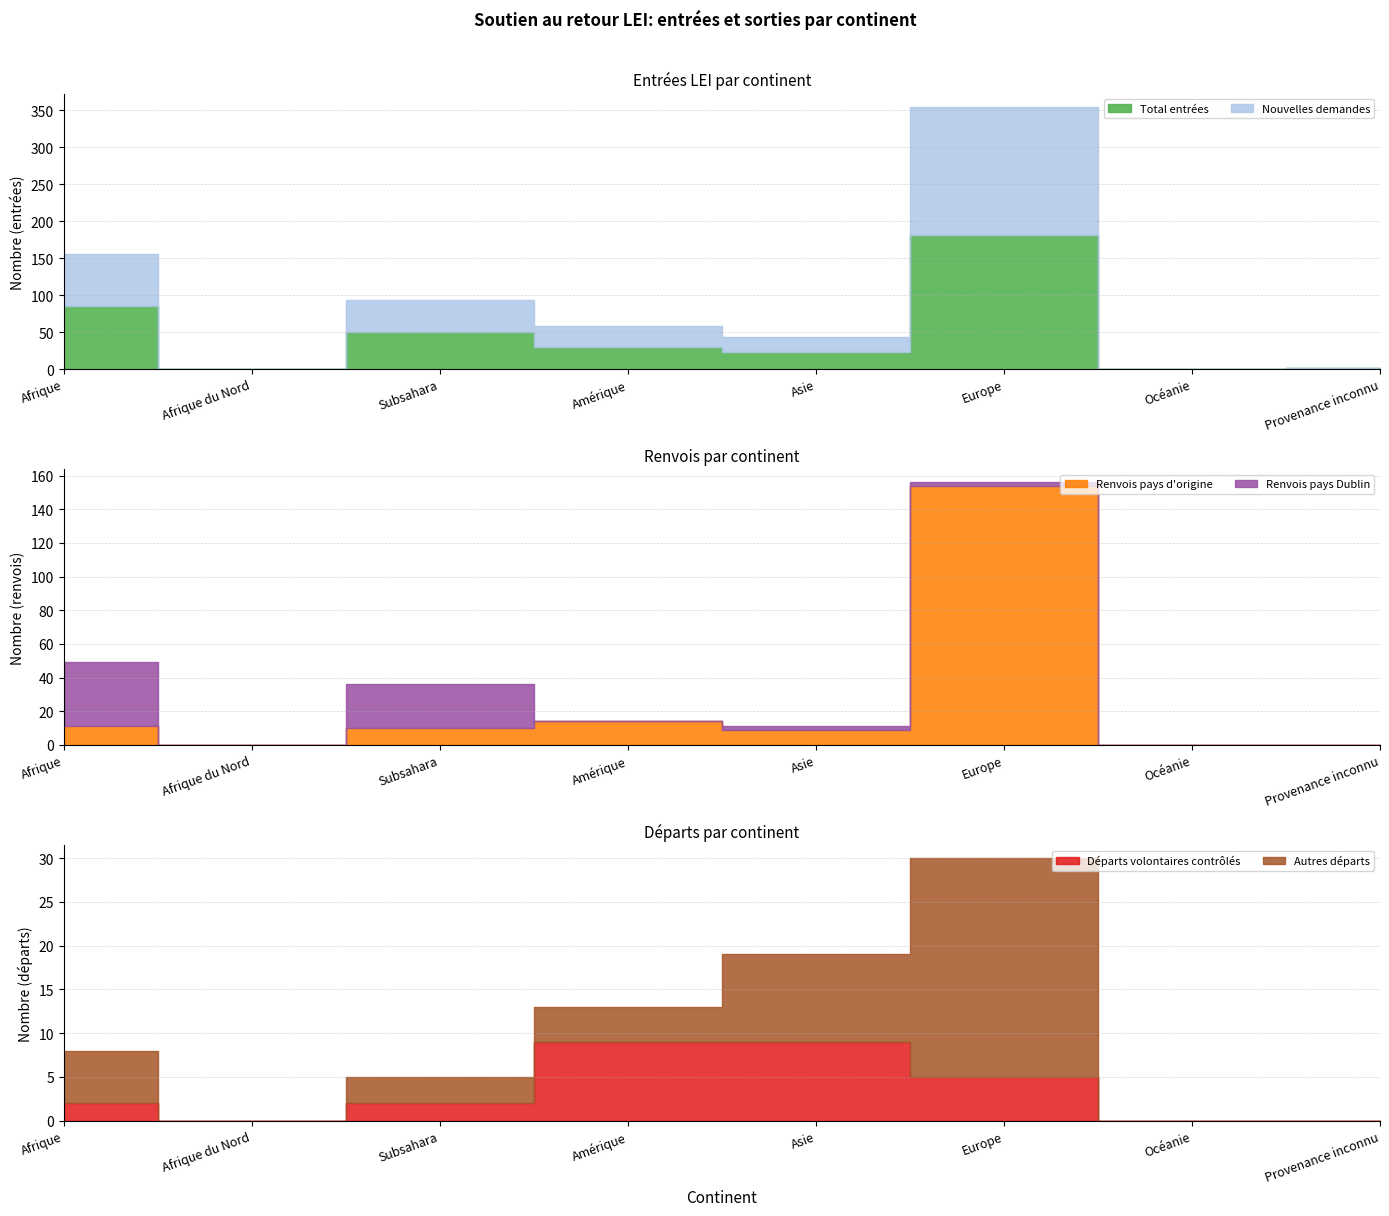

Where does the Nouvelles demandes series first go above 28?

Afrique